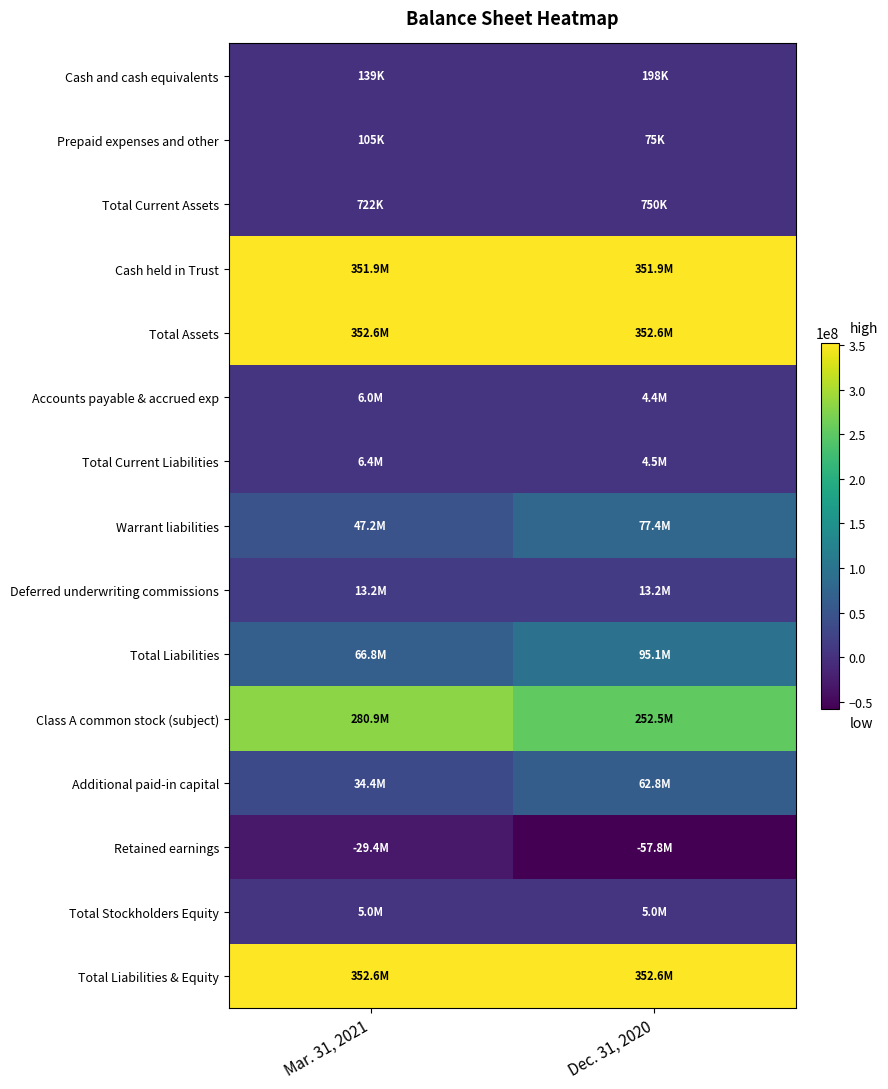

Rank the series by their maximum value, from highest to lowest.

Total Assets, Total Liabilities & Equity, Cash held in Trust, Class A common stock (subject), Total Liabilities, Warrant liabilities, Additional paid-in capital, Deferred underwriting commissions, Total Current Liabilities, Accounts payable & accrued exp, Total Stockholders Equity, Total Current Assets, Cash and cash equivalents, Prepaid expenses and other, Retained earnings